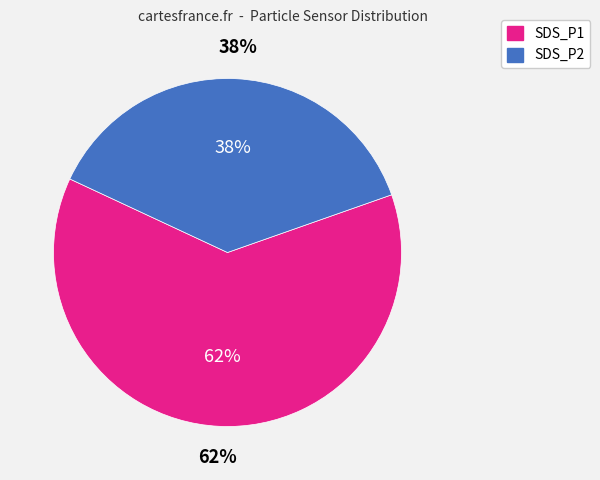

What is the largest slice in the pie chart?

SDS_P1